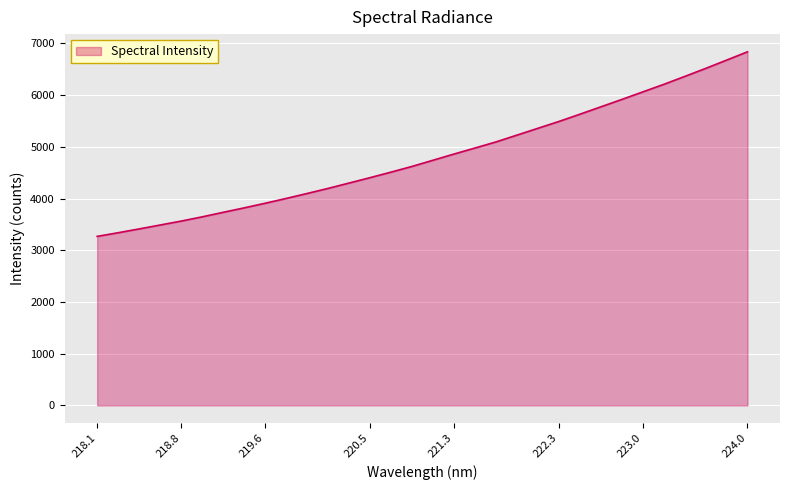

What is the difference between the maximum and minimum values?

3569.1